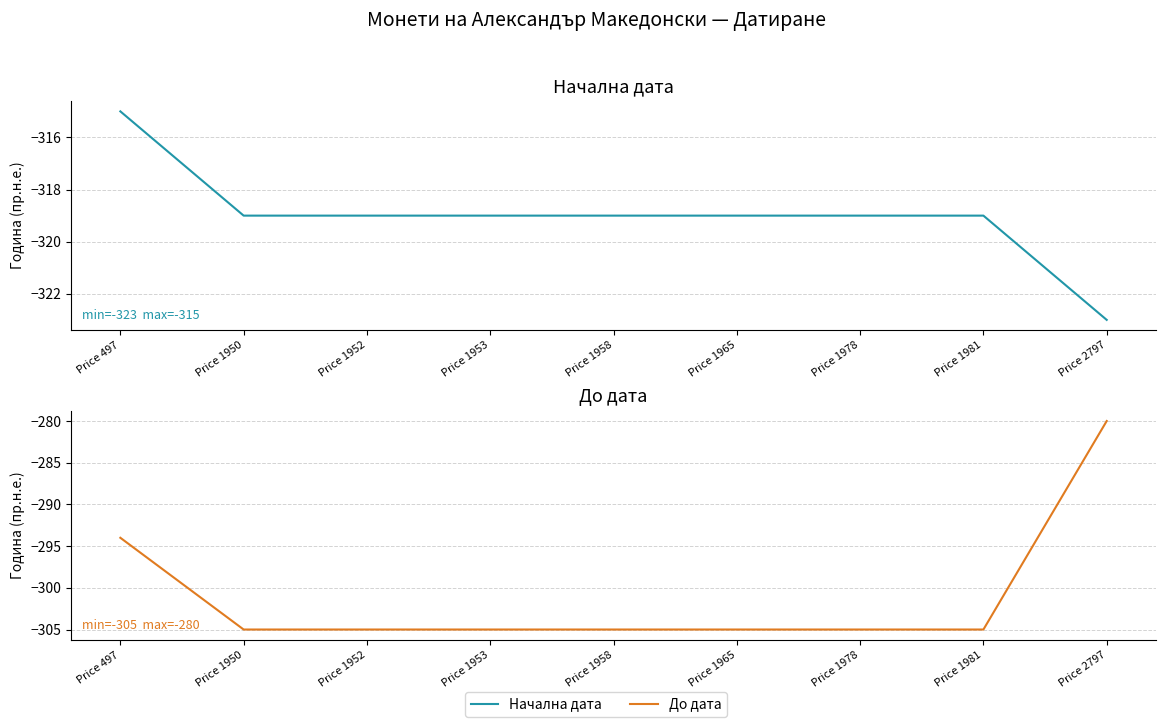

Does the chart have visible grid lines?

Yes